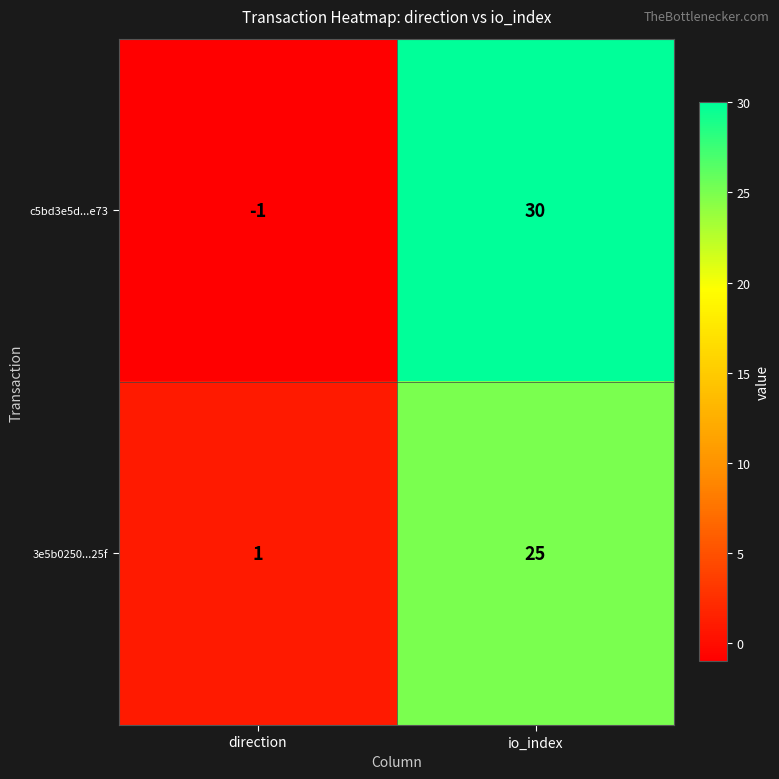

What value does the c5bd3e5d...e73 series have at io_index?

30